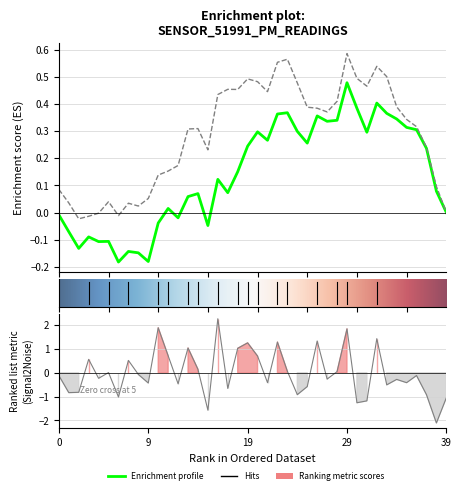

What is the label of the 36th point from the left?

35